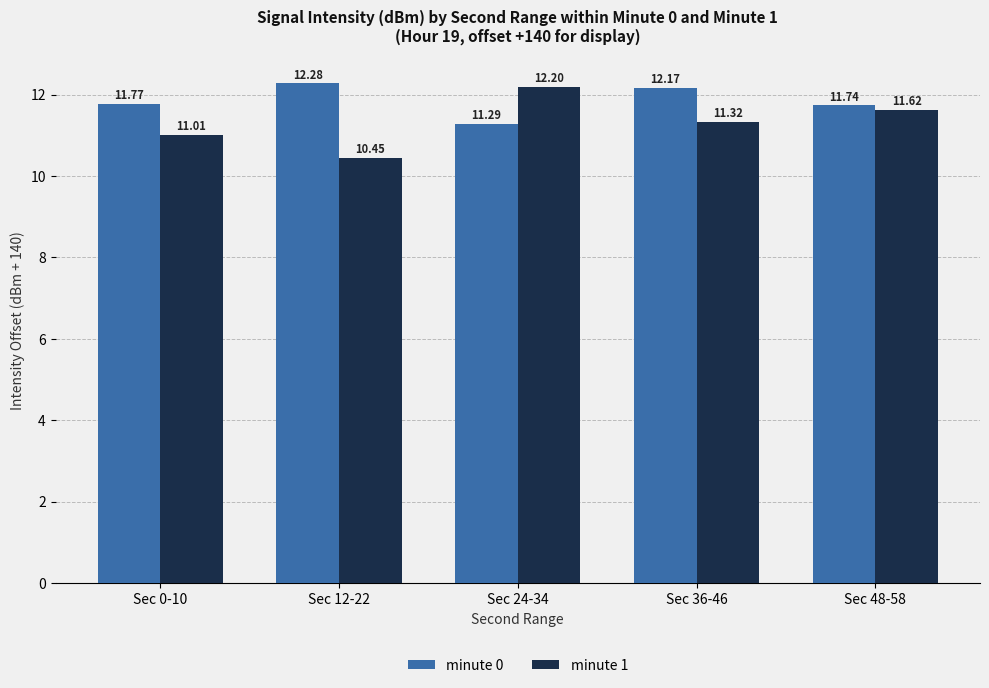

What is the average value of the minute 1 series?

11.3